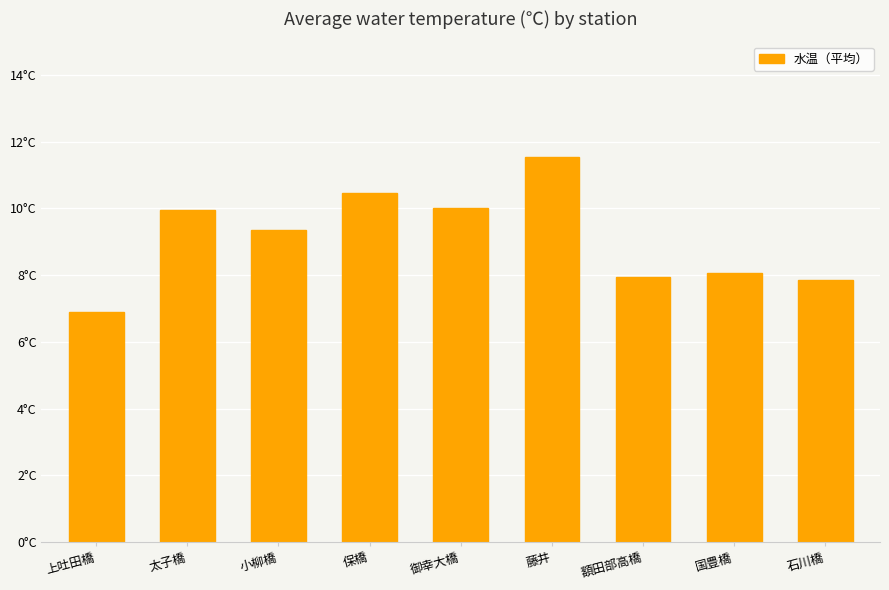

Which has a higher value, 額田部高橋 or 小柳橋?

小柳橋